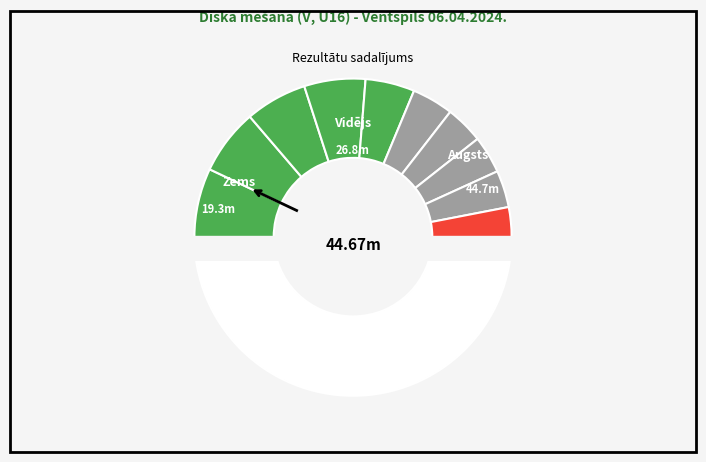

Is it true that Timurs Fadejevs is 1% of the pie?

False